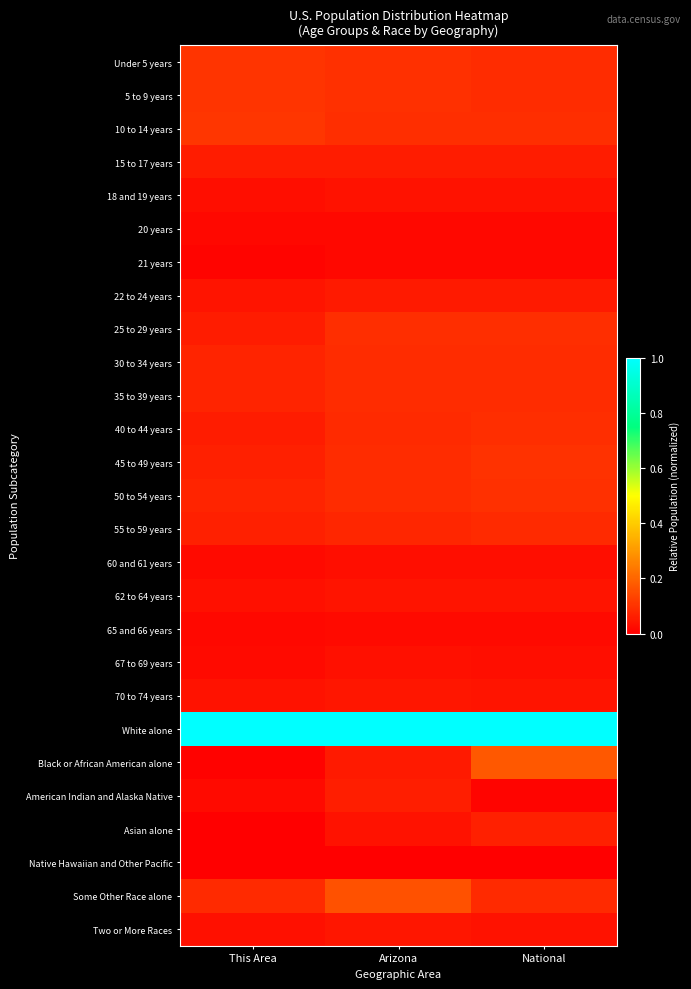

Reading left to right, transcribe all the data shown in this chart.

Under 5 years: This Area=0.1	Arizona=0.1	National=0.1
5 to 9 years: This Area=0.1	Arizona=0.1	National=0.1
10 to 14 years: This Area=0.1	Arizona=0.1	National=0.1
15 to 17 years: This Area=0.1	Arizona=0.1	National=0.1
18 and 19 years: This Area=0.0	Arizona=0.0	National=0.0
20 years: This Area=0.0	Arizona=0.0	National=0.0
21 years: This Area=0.0	Arizona=0.0	National=0.0
22 to 24 years: This Area=0.0	Arizona=0.1	National=0.1
25 to 29 years: This Area=0.1	Arizona=0.1	National=0.1
30 to 34 years: This Area=0.1	Arizona=0.1	National=0.1
35 to 39 years: This Area=0.1	Arizona=0.1	National=0.1
40 to 44 years: This Area=0.1	Arizona=0.1	National=0.1
45 to 49 years: This Area=0.1	Arizona=0.1	National=0.1
50 to 54 years: This Area=0.1	Arizona=0.1	National=0.1
55 to 59 years: This Area=0.1	Arizona=0.1	National=0.1
60 and 61 years: This Area=0.0	Arizona=0.0	National=0.0
62 to 64 years: This Area=0.0	Arizona=0.0	National=0.0
65 and 66 years: This Area=0.0	Arizona=0.0	National=0.0
67 to 69 years: This Area=0.0	Arizona=0.0	National=0.0
70 to 74 years: This Area=0.0	Arizona=0.0	National=0.0
White alone: This Area=1.0	Arizona=1.0	National=1.0
Black or African American alone: This Area=0.0	Arizona=0.1	National=0.2
American Indian and Alaska Native: This Area=0.0	Arizona=0.1	National=0.0
Asian alone: This Area=0.0	Arizona=0.0	National=0.1
Native Hawaiian and Other Pacific: This Area=0.0	Arizona=0.0	National=0.0
Some Other Race alone: This Area=0.1	Arizona=0.2	National=0.1
Two or More Races: This Area=0.0	Arizona=0.0	National=0.0